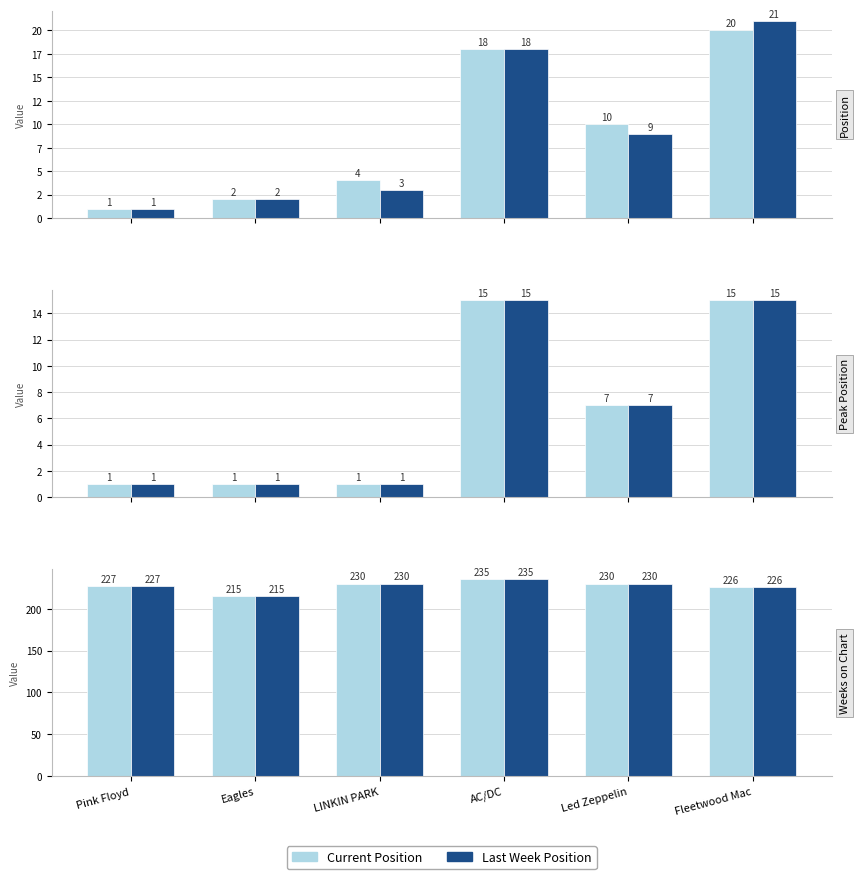

What is the difference between the Last Week values at Fleetwood Mac and Led Zeppelin?

4